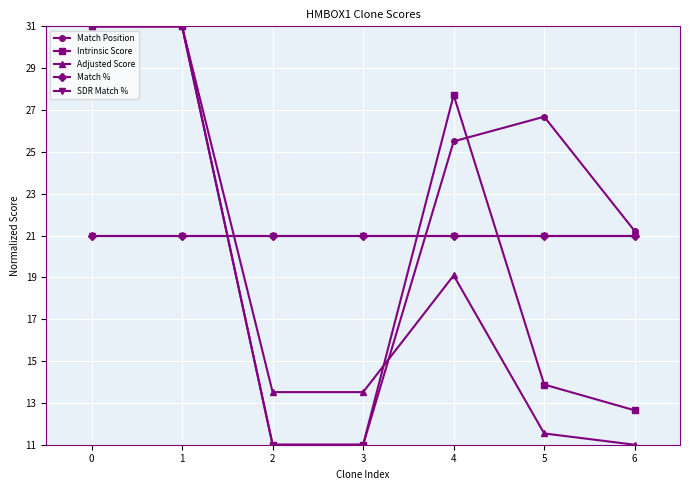

Does the chart have visible grid lines?

Yes